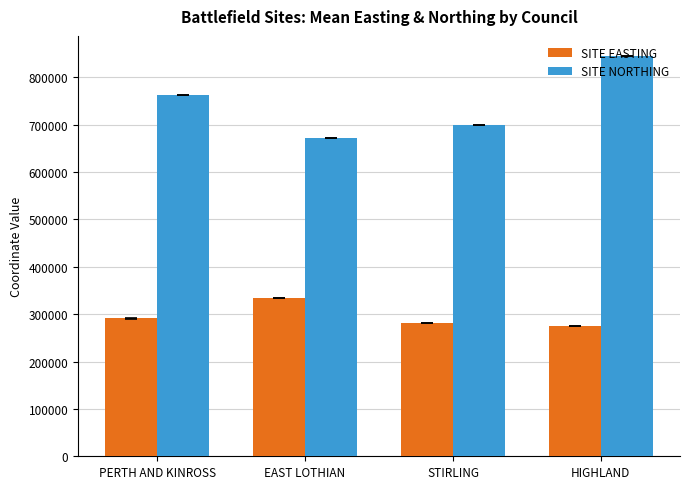

How many bars are there in each group?

2